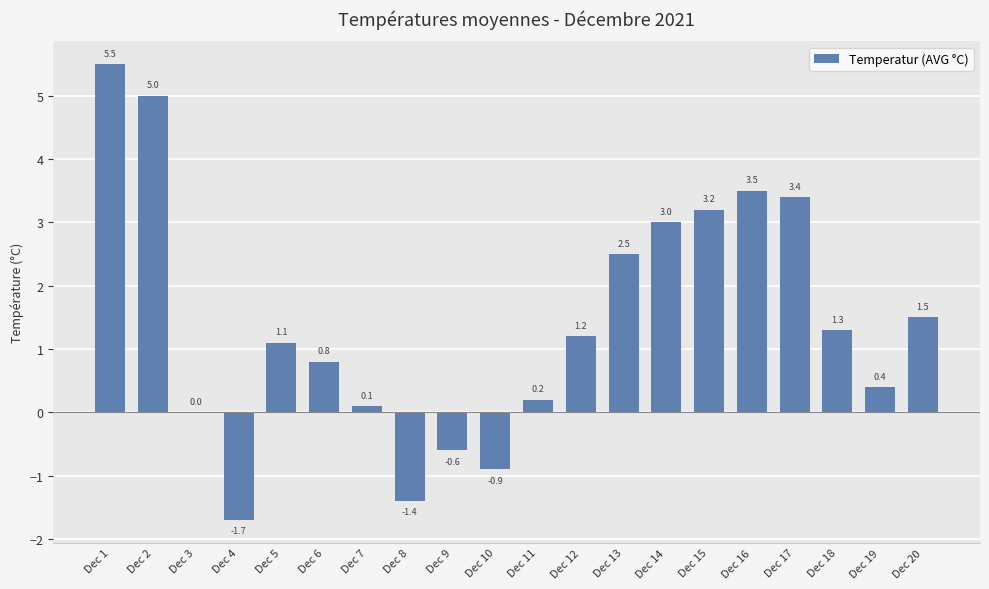

The value at Dec 6 is 0.8. True or false?

True